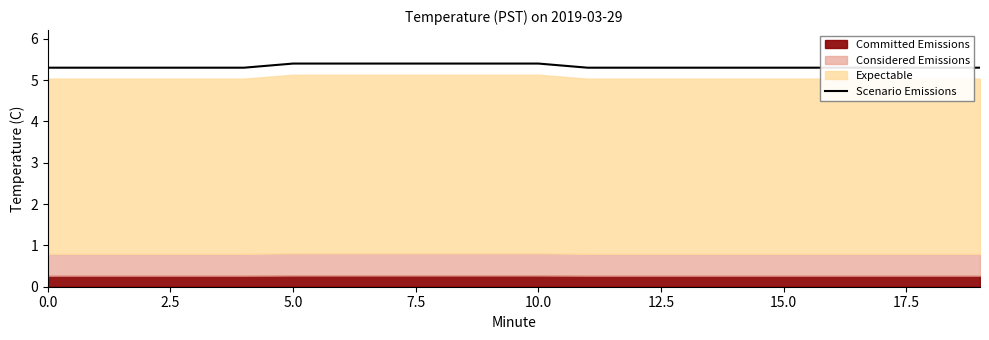

True or false: the data shows 5.3 at 16.

True